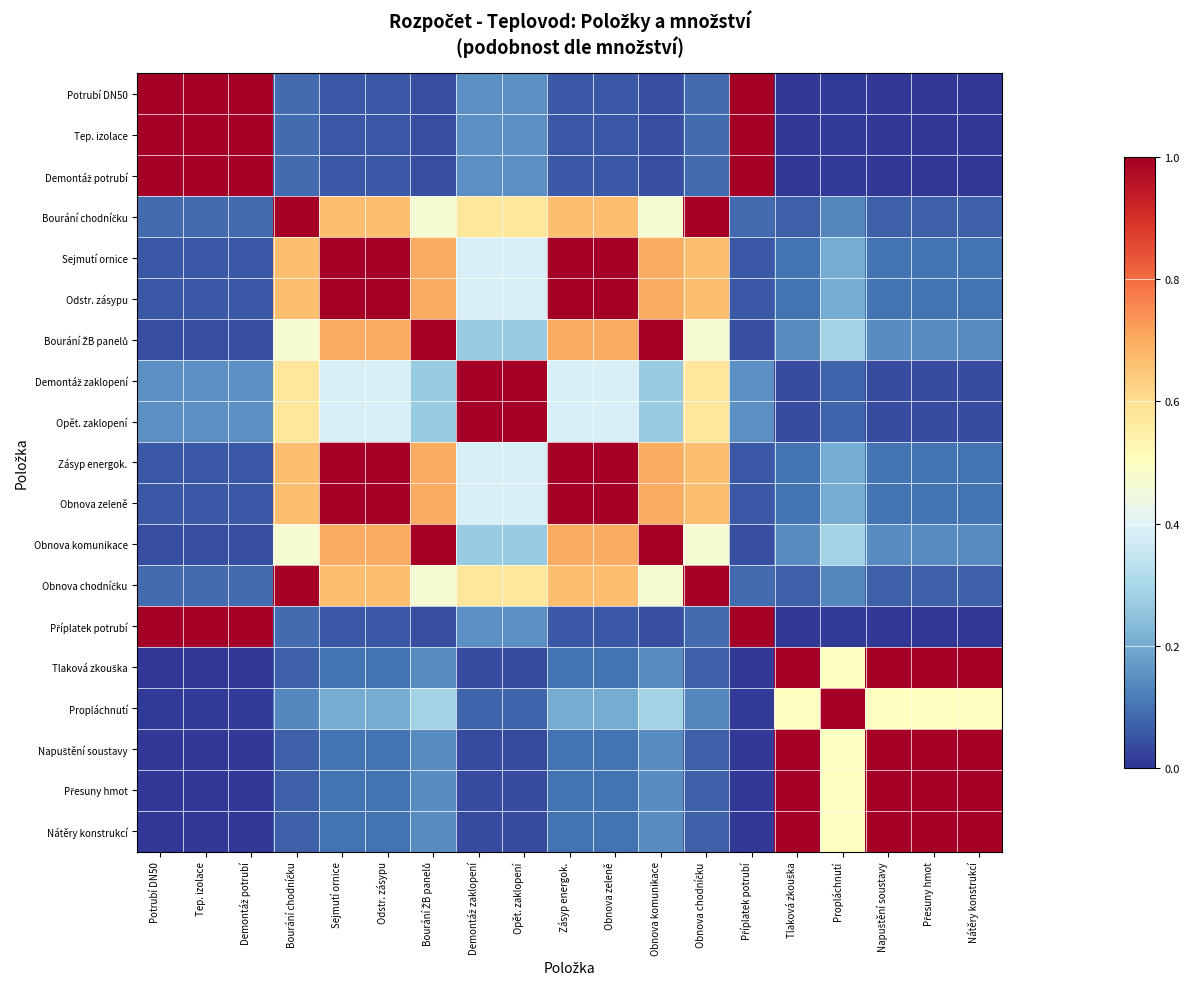

List the series in order of their peak value, highest first.

Potrubí DN50, Tep. izolace, Demontáž potrubí, Bourání chodníčku, Sejmutí ornice, Odstr. zásypu, Bourání ŽB panelů, Demontáž zaklopení, Opět. zaklopení, Zásyp energok., Obnova zeleně, Obnova komunikace, Obnova chodníčku, Příplatek potrubí, Tlaková zkouška, Propláchnutí, Napuštění soustavy, Přesuny hmot, Nátěry konstrukcí